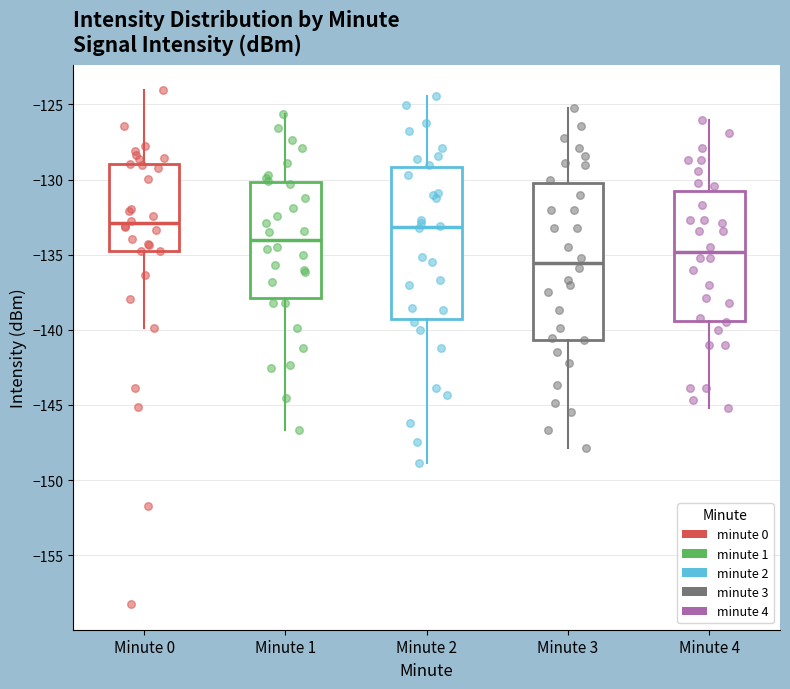

Reading left to right, transcribe this box plot: for each box, give where its median line is, the range the box spans, and where its two whiskers end, as read against the y-axis. The values are not printed on the chart, so give them approximately, as read against the axis.

Minute 0: median -133.0, box -134.5 to -129.0, whiskers -140.0 to -124.0
Minute 1: median -134.0, box -138.0 to -130.0, whiskers -146.5 to -125.5
Minute 2: median -133.0, box -139.5 to -129.0, whiskers -149.0 to -124.5
Minute 3: median -135.5, box -140.5 to -130.5, whiskers -148.0 to -125.0
Minute 4: median -135.0, box -139.5 to -131.0, whiskers -145.0 to -126.0